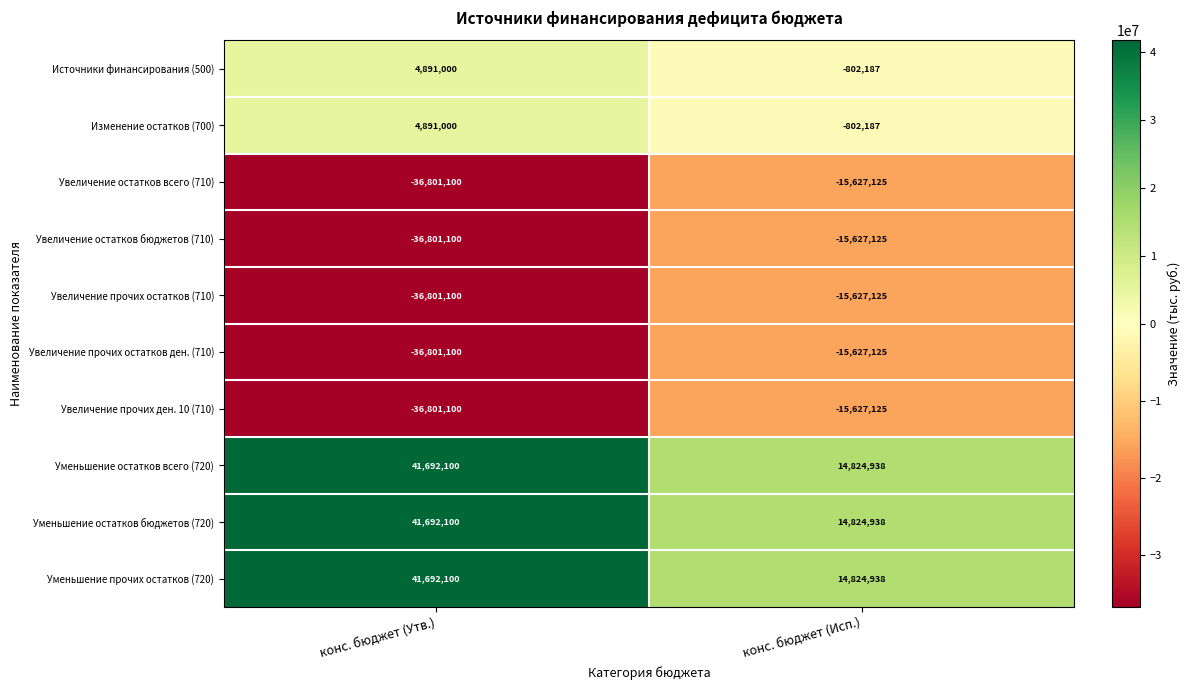

Reading left to right, transcribe all the data shown in this chart.

Источники финансирования (500): конс. бюджет (Утв.)=4891000	конс. бюджет (Исп.)=-802187
Изменение остатков (700): конс. бюджет (Утв.)=4891000	конс. бюджет (Исп.)=-802187
Увеличение остатков всего (710): конс. бюджет (Утв.)=-36801100	конс. бюджет (Исп.)=-15627125
Увеличение остатков бюджетов (710): конс. бюджет (Утв.)=-36801100	конс. бюджет (Исп.)=-15627125
Увеличение прочих остатков (710): конс. бюджет (Утв.)=-36801100	конс. бюджет (Исп.)=-15627125
Увеличение прочих остатков ден. (710): конс. бюджет (Утв.)=-36801100	конс. бюджет (Исп.)=-15627125
Увеличение прочих ден. 10 (710): конс. бюджет (Утв.)=-36801100	конс. бюджет (Исп.)=-15627125
Уменьшение остатков всего (720): конс. бюджет (Утв.)=41692100	конс. бюджет (Исп.)=14824938
Уменьшение остатков бюджетов (720): конс. бюджет (Утв.)=41692100	конс. бюджет (Исп.)=14824938
Уменьшение прочих остатков (720): конс. бюджет (Утв.)=41692100	конс. бюджет (Исп.)=14824938